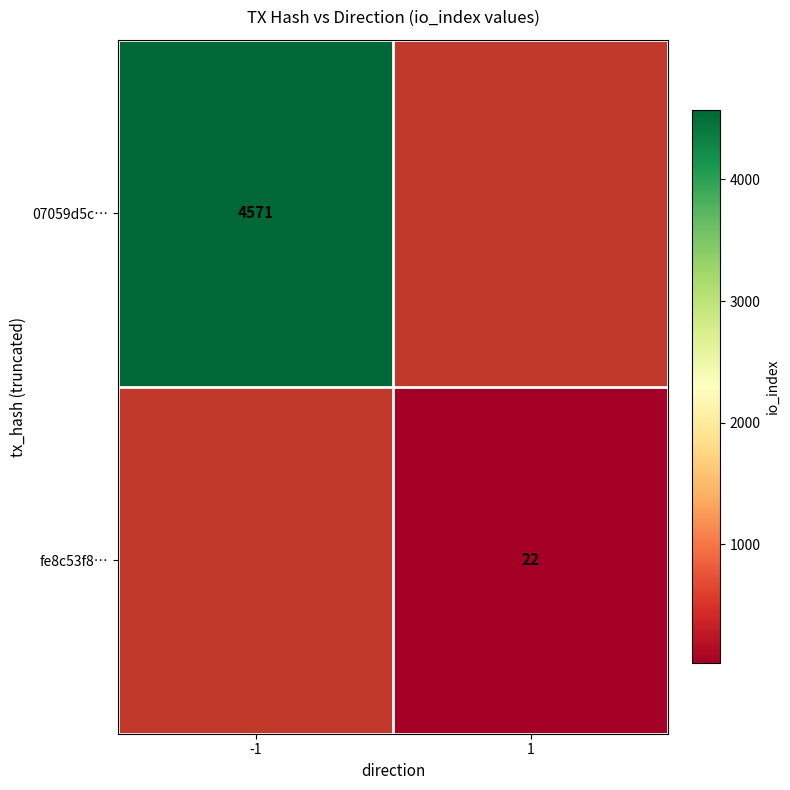

How many data points does each series have?

2